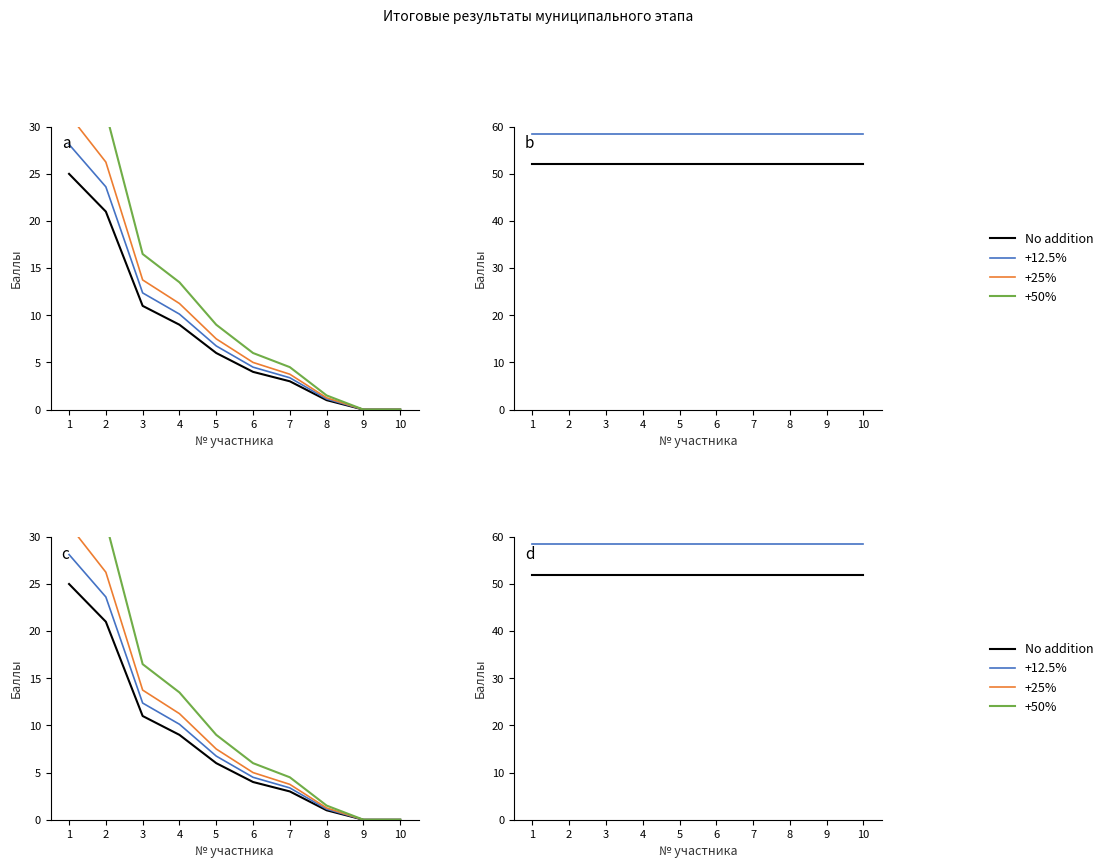

Is the value of No addition at 4 greater than the value of +25% at 8?

No